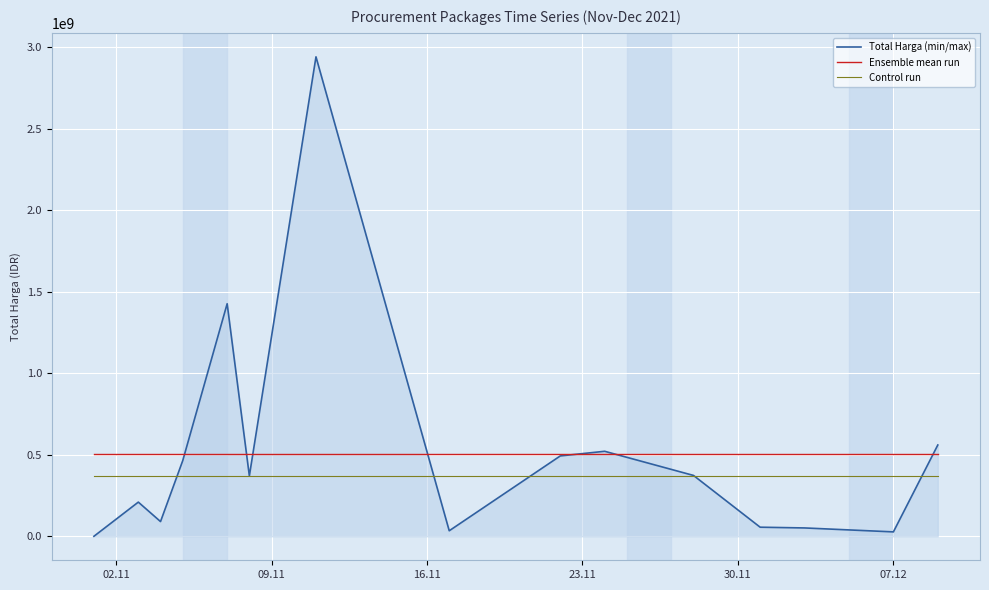

What is the minimum value shown in the chart?

333600.0